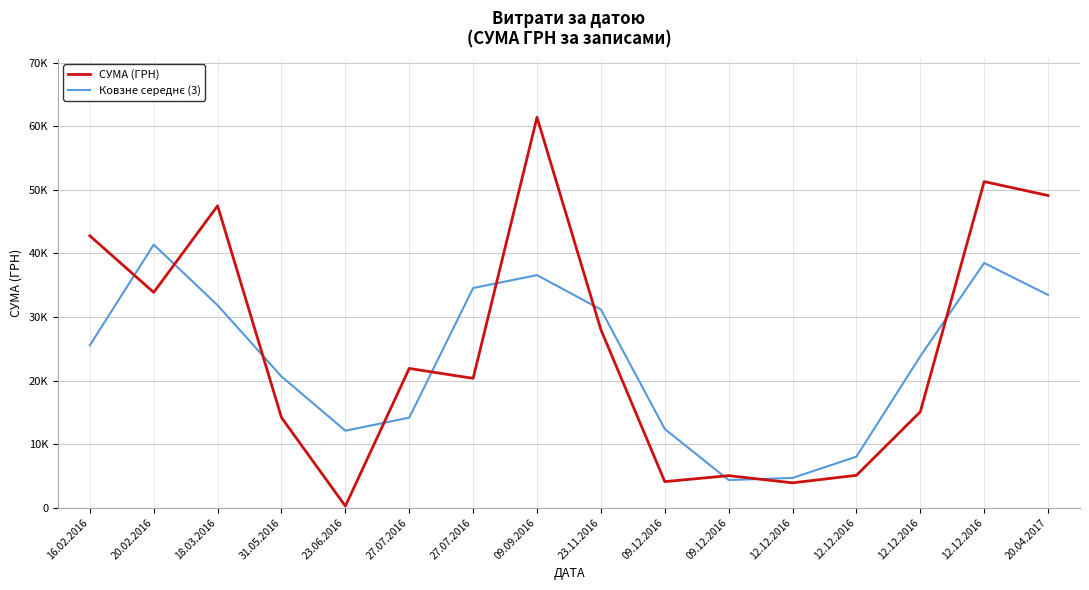

At which category does СУМА (ГРН) reach its first local peak?

18.03.2016